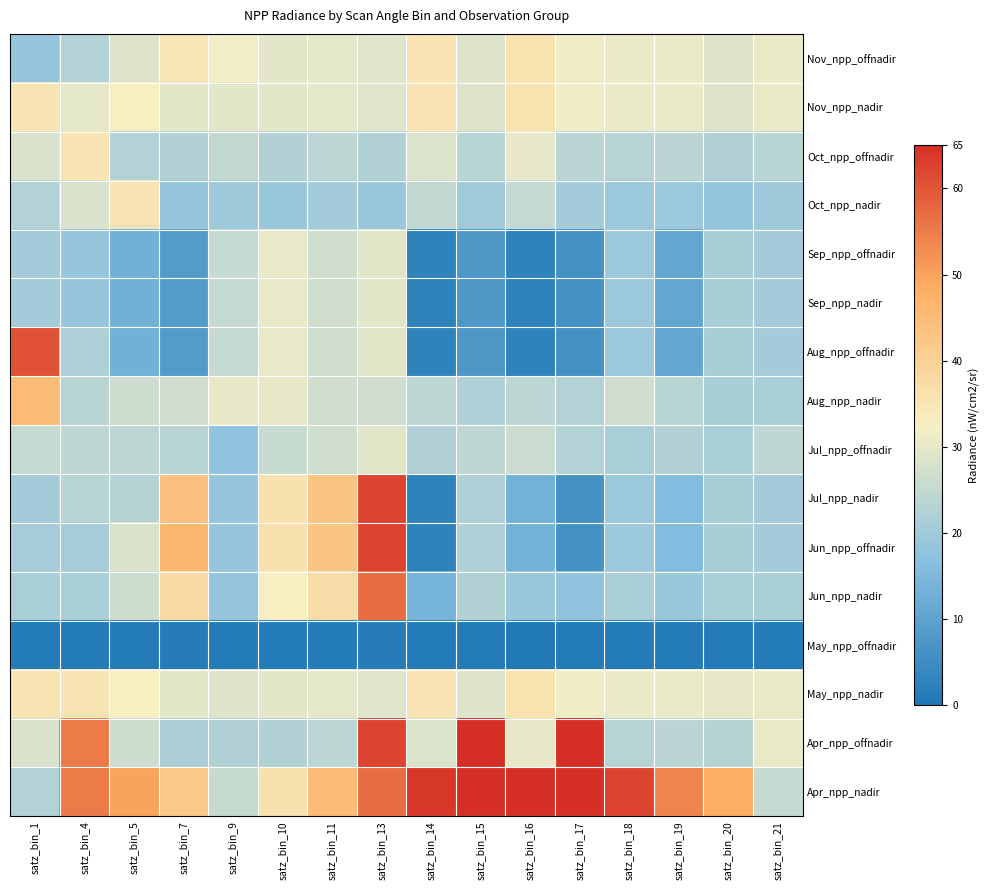

What is the spread (max minus min) of values at satz_bin_19?

52.9